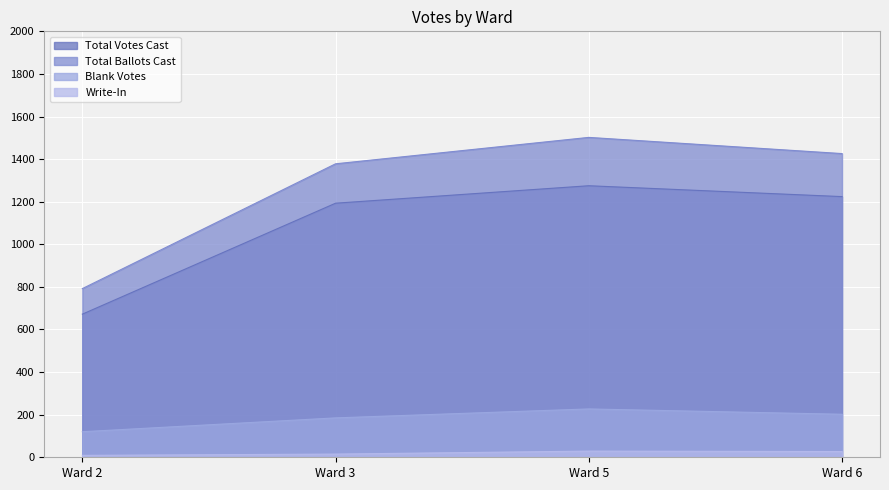

What is the sum of all Total Votes Cast values?

4364